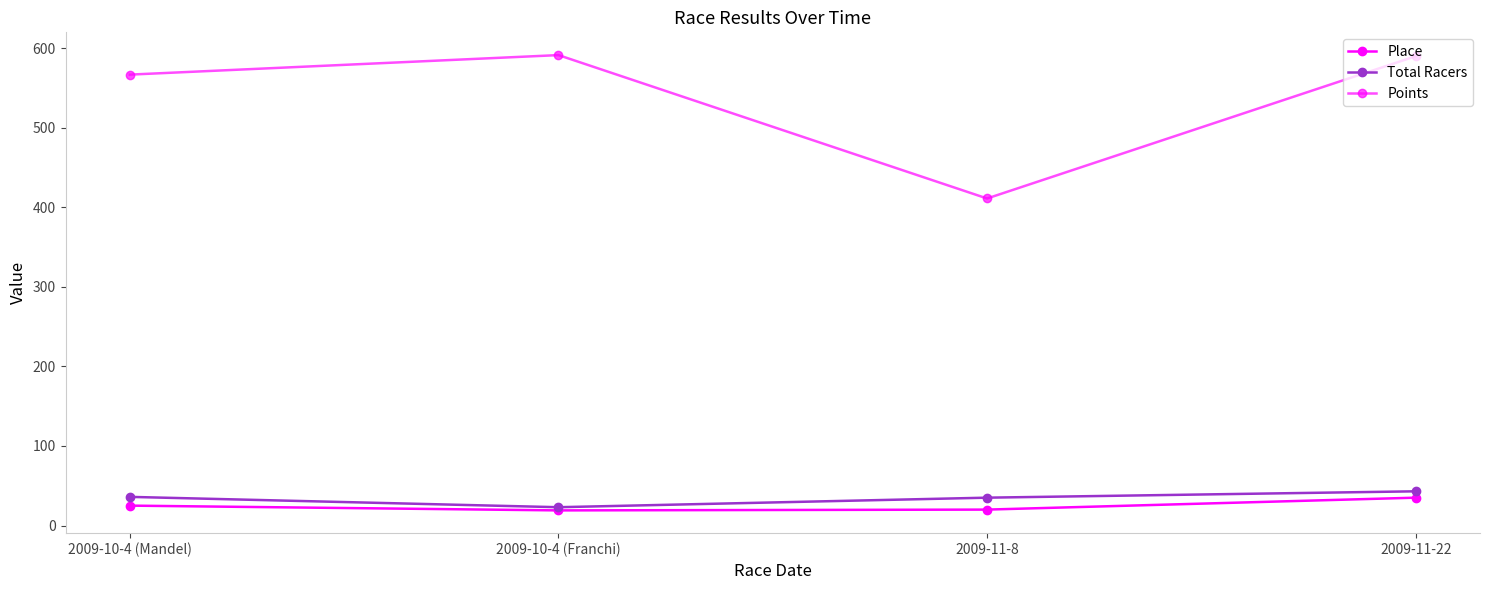

Which series has the largest total across all categories?

Points